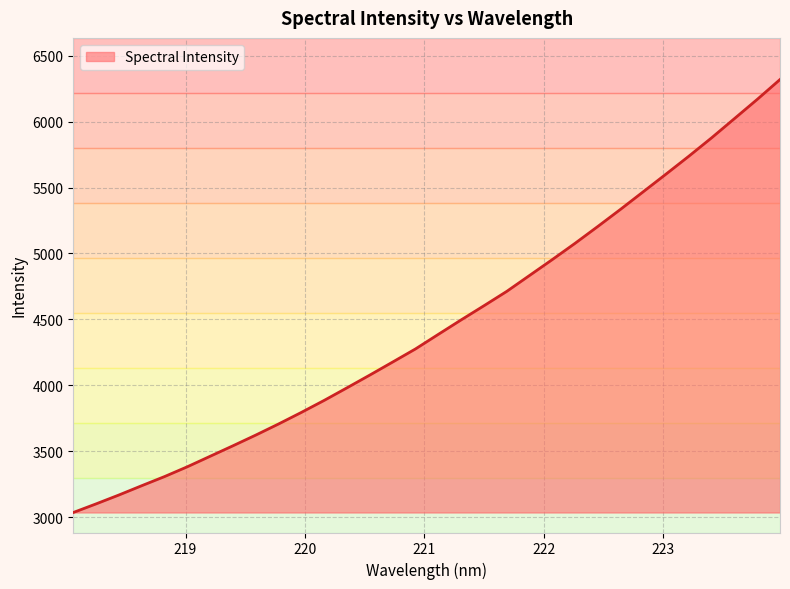

What is the greatest value displayed?

6319.8